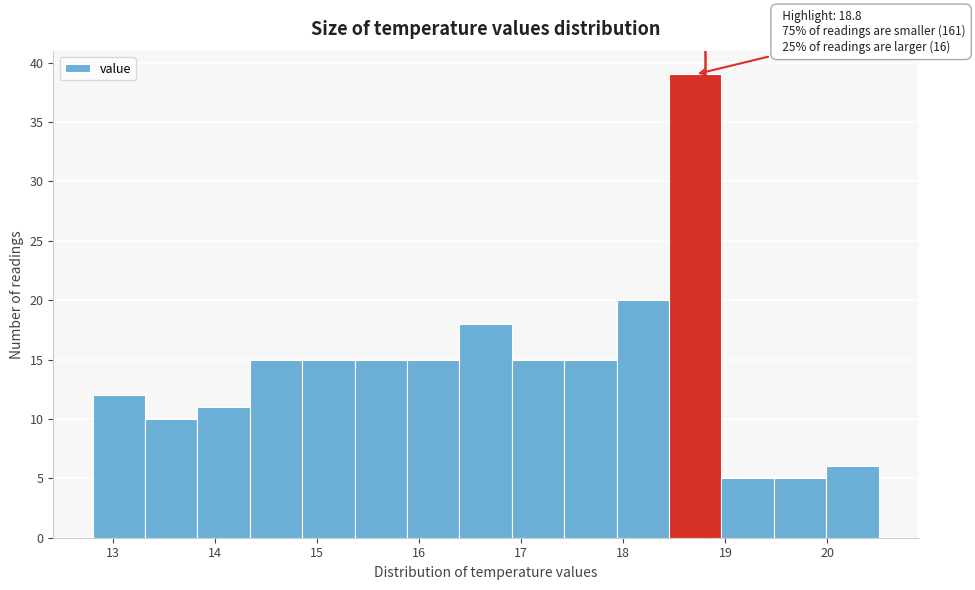

Over which range of the x-axis is the bar tallest?

18.4 to 19.0